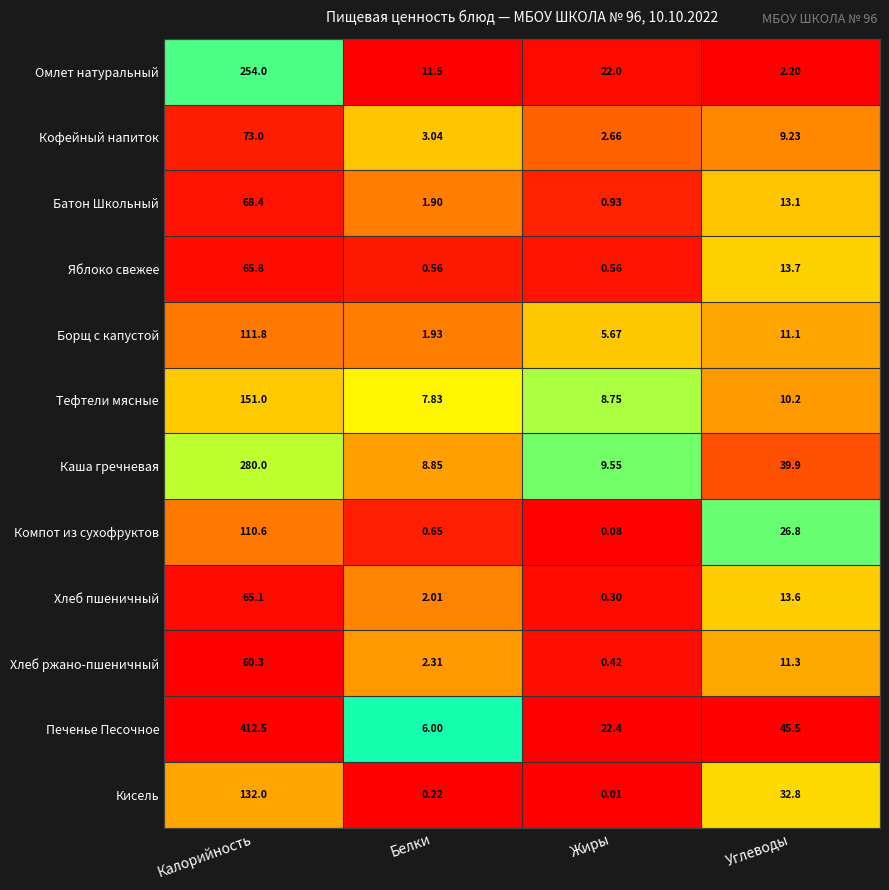

Which series has the widest spread of values?

Печенье Песочное